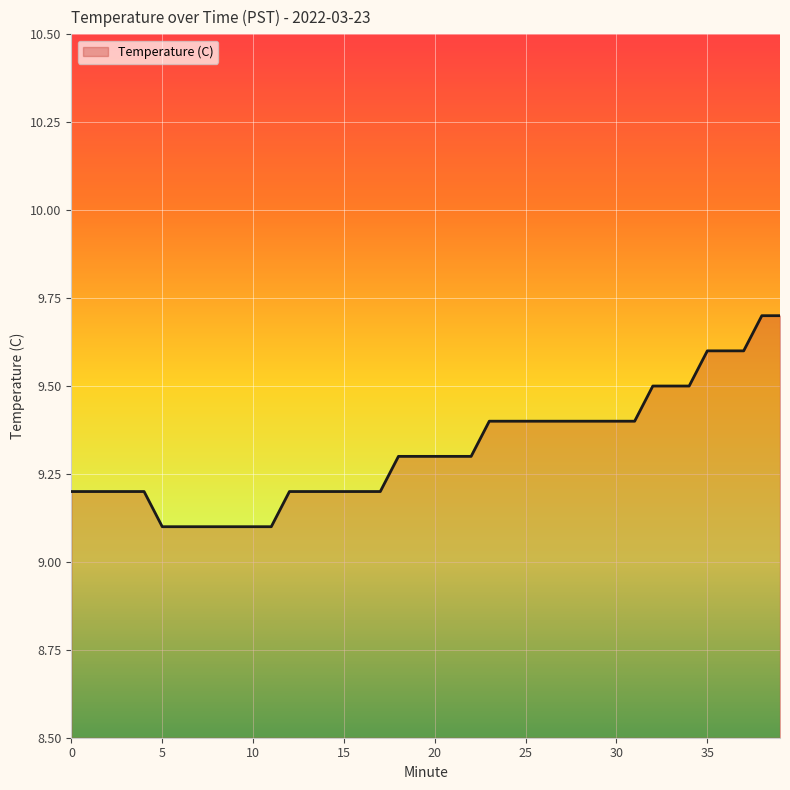

Count the number of categories in the chart.

40